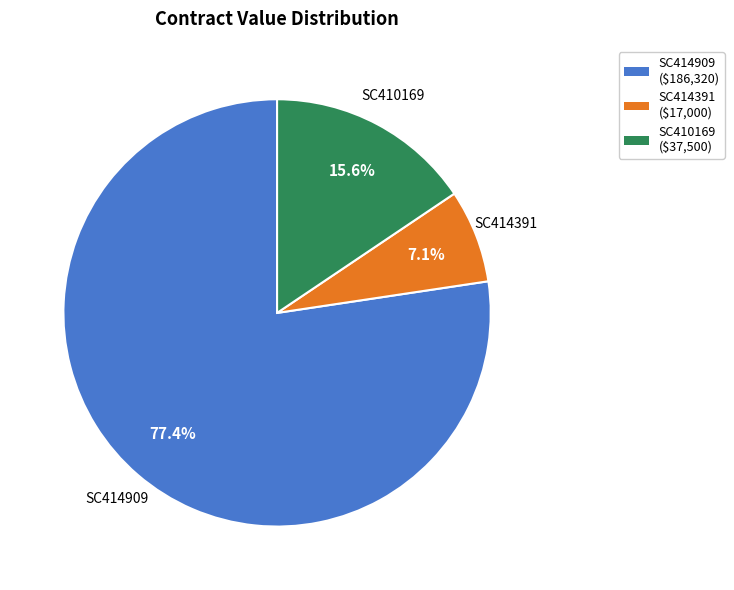

Between SC410169 and SC414909, which is larger?

SC414909